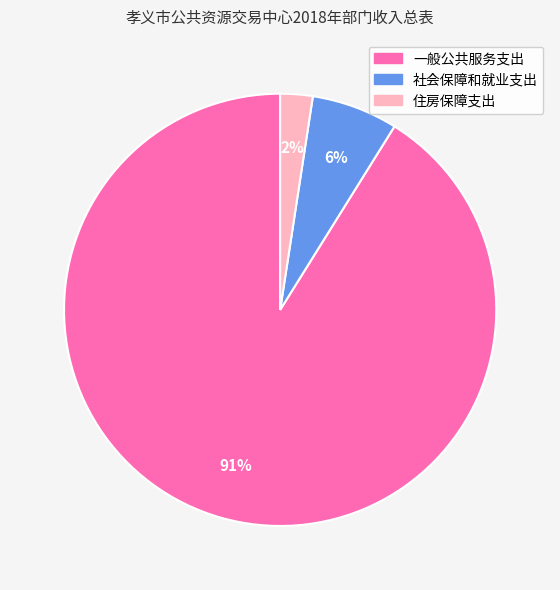

To the nearest percent, what is the combined percentage of 住房保障支出 and 一般公共服务支出?

94%